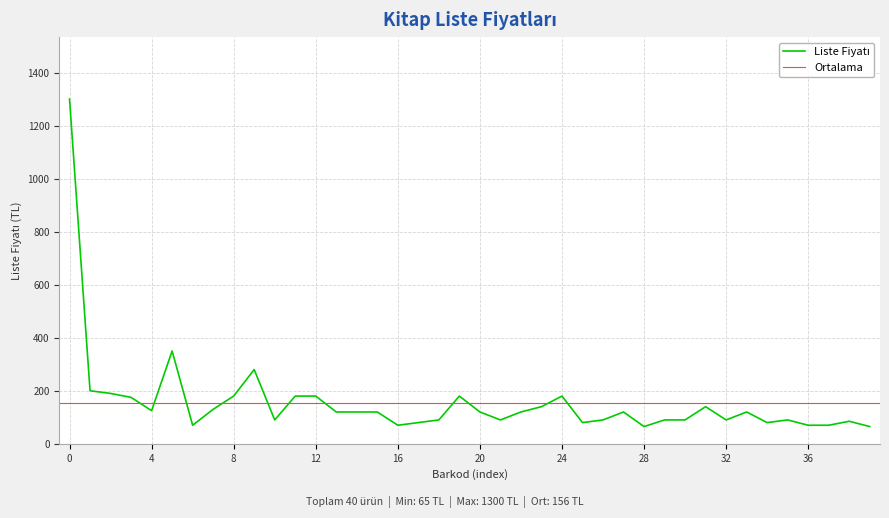

True or false: there are more than 2 points higher than both neighbors.

True